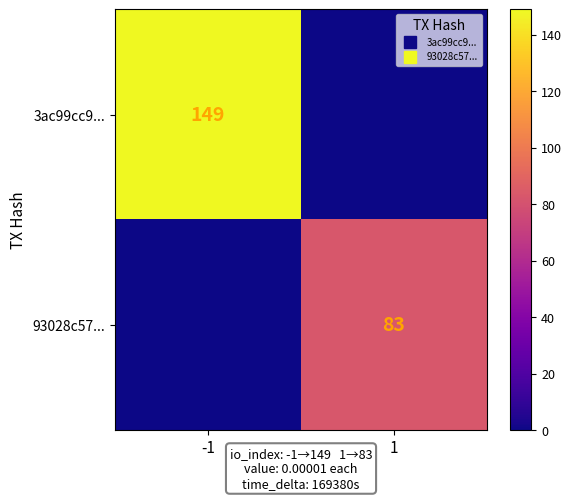

At which category does the chart reach its peak across all series?

-1